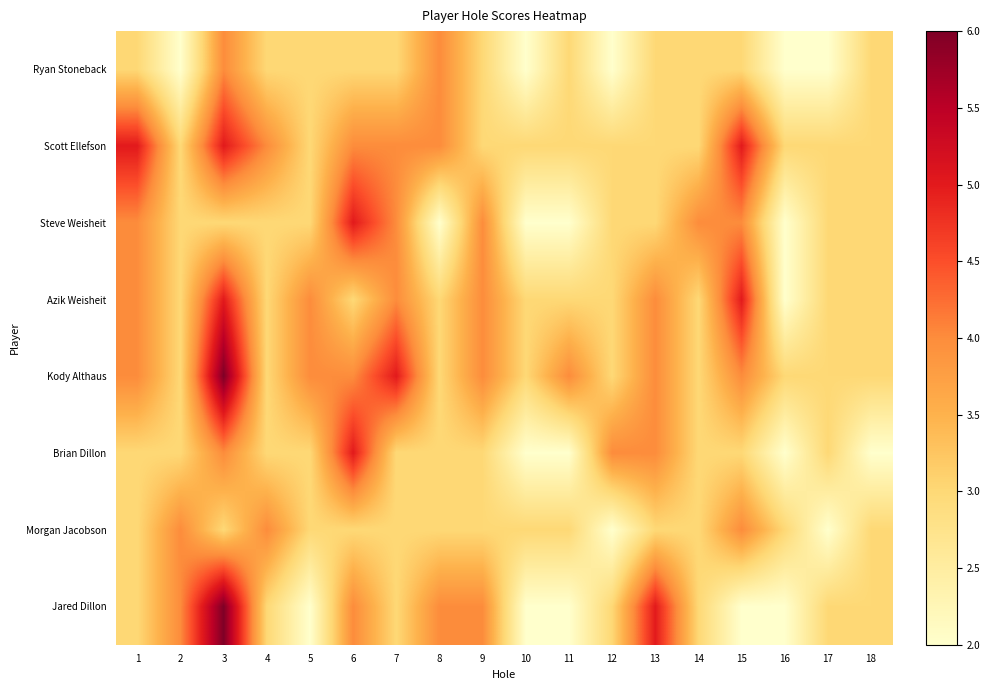

At which category does the chart reach its peak across all series?

3